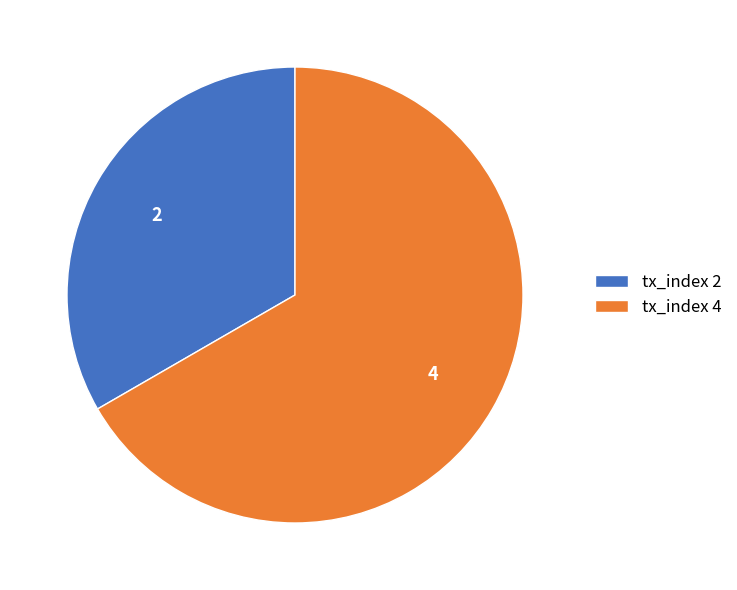

Which category has the biggest portion of the pie?

tx_index 4